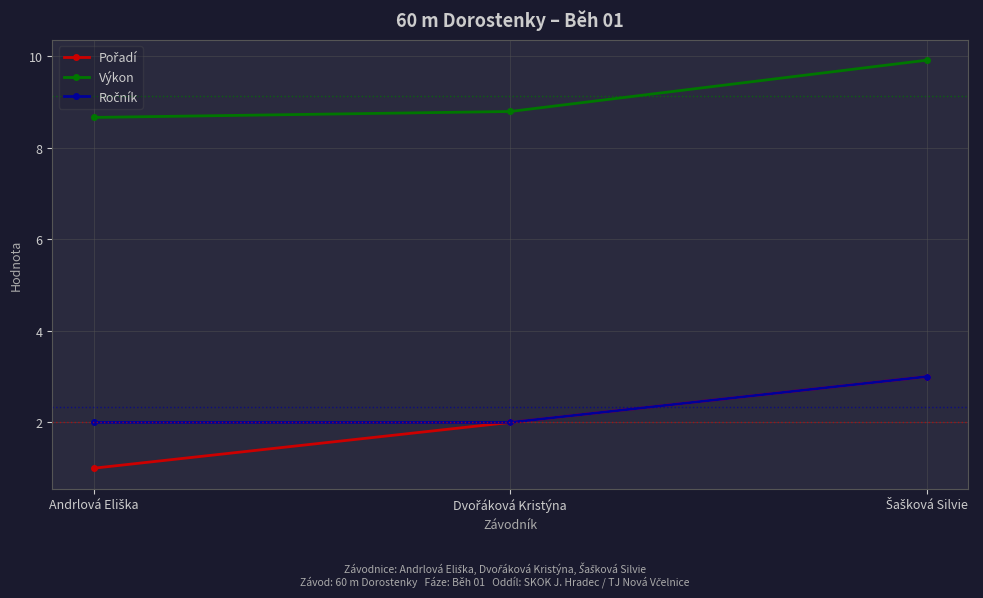

What is the minimum value shown in the chart?

1.0